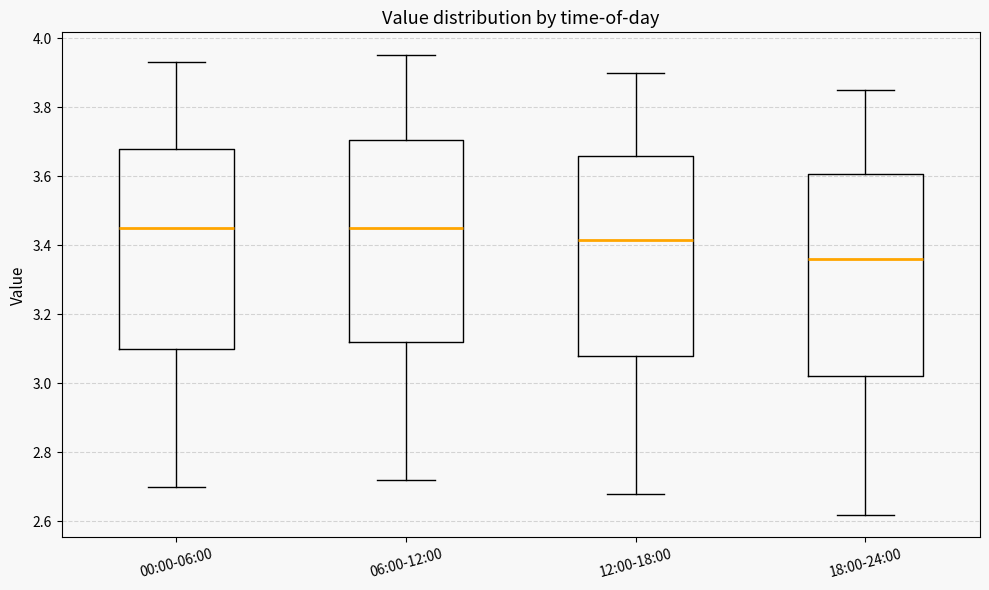

Where is the upper edge of the box for 12:00-18:00 on the y-axis? The values are not printed on the chart, so give them approximately, as read against the axis.

3.66